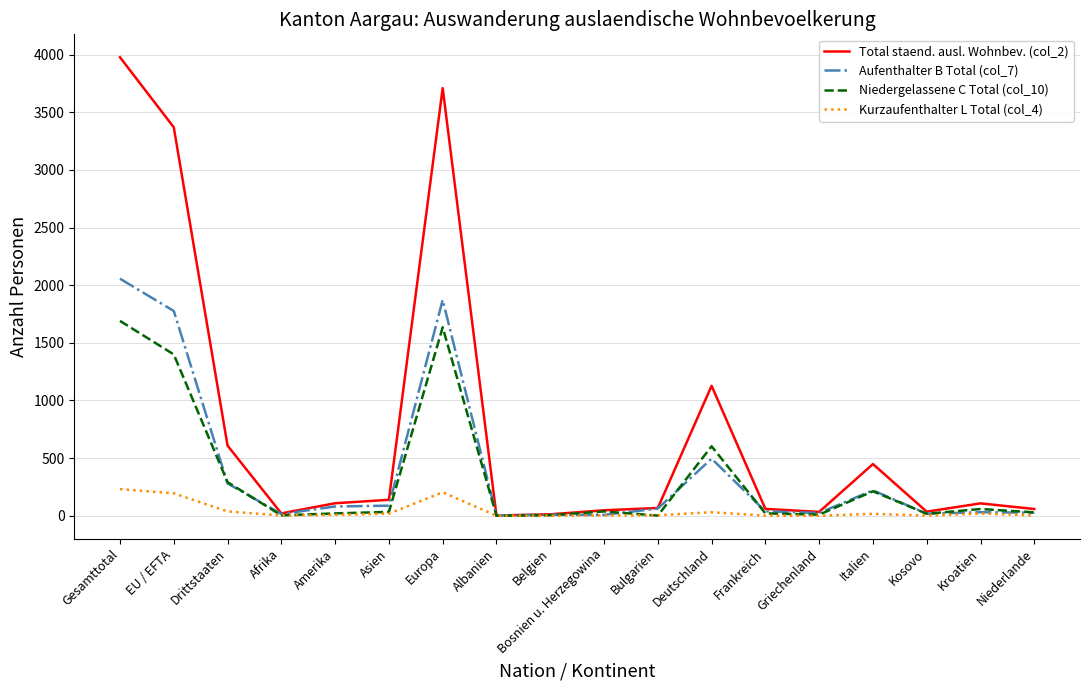

What are all the series names shown in the legend?

Total staend. ausl. Wohnbev. (col_2), Aufenthalter B Total (col_7), Niedergelassene C Total (col_10), Kurzaufenthalter L Total (col_4)